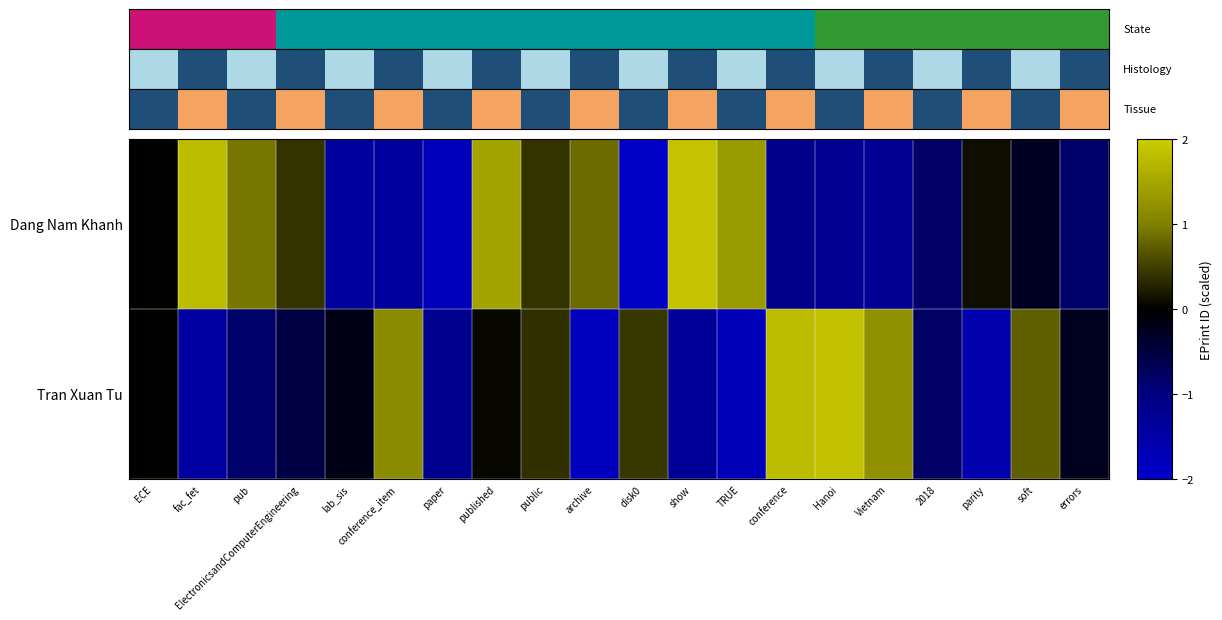

Rank the series by their maximum value, from lowest to highest.

Tran Xuan Tu, Dang Nam Khanh